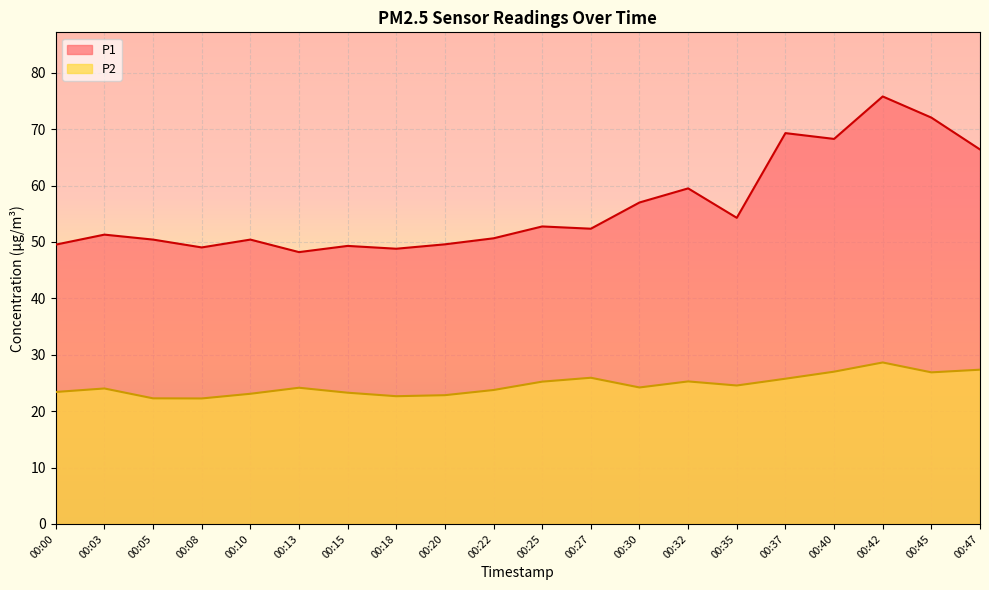

Rank the categories by P1 value from lowest to highest.

00:13, 00:18, 00:08, 00:15, 00:00, 00:20, 00:05, 00:10, 00:22, 00:03, 00:27, 00:25, 00:35, 00:30, 00:32, 00:47, 00:40, 00:37, 00:45, 00:42